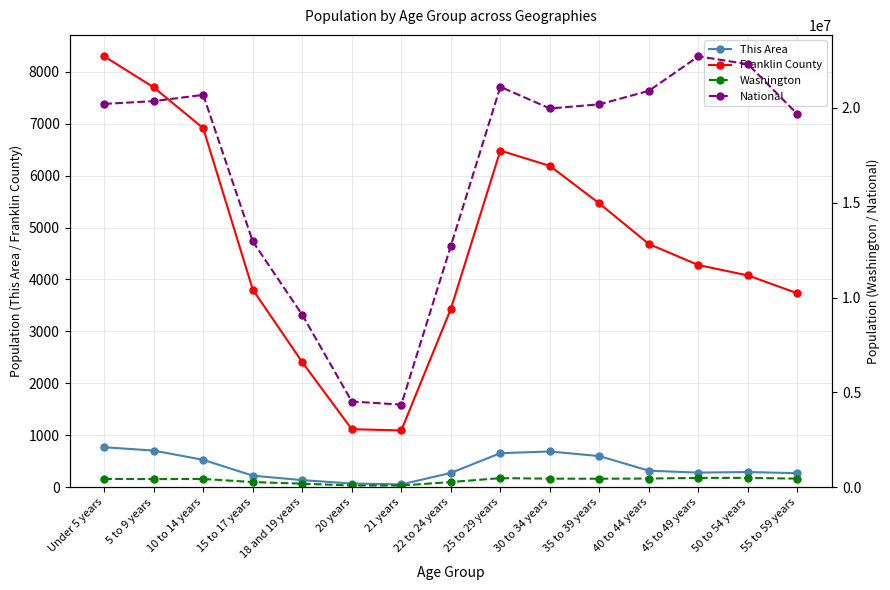

Between 25 to 29 years and Under 5 years, which is larger?

Under 5 years